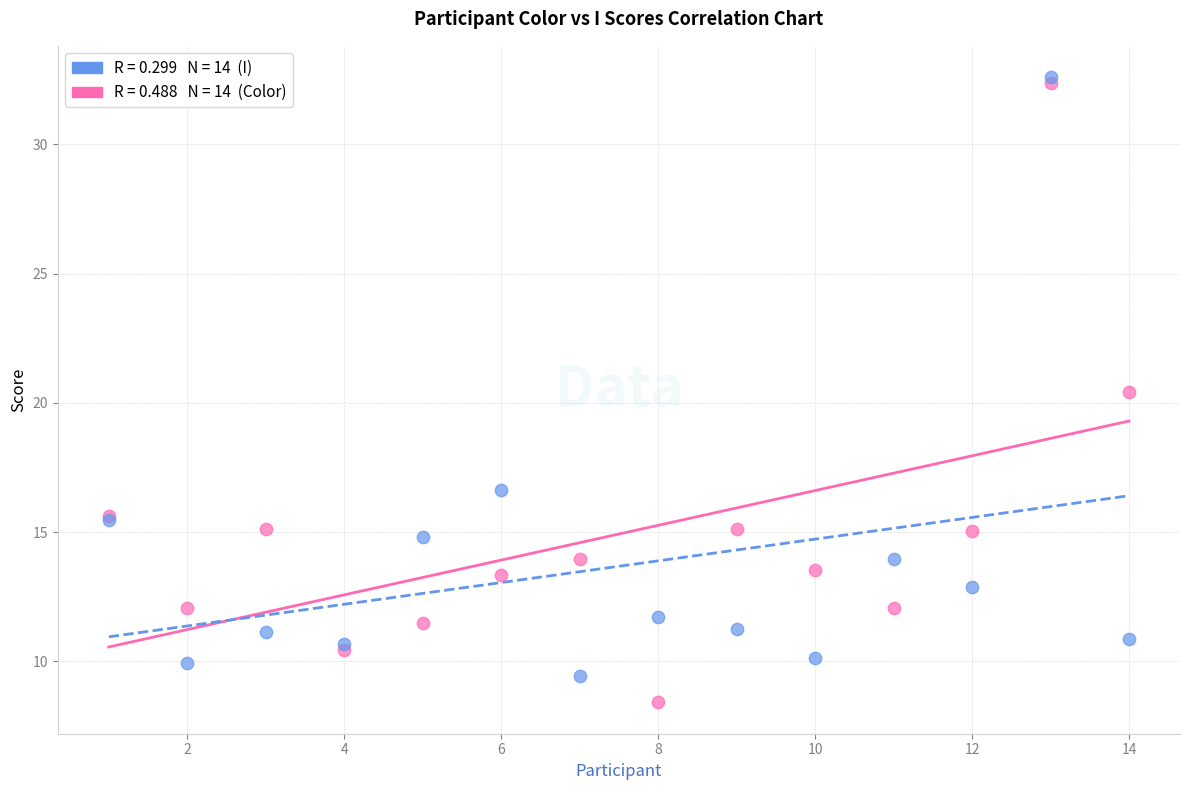

Across all series, what Y value is closest to 20?

20.4